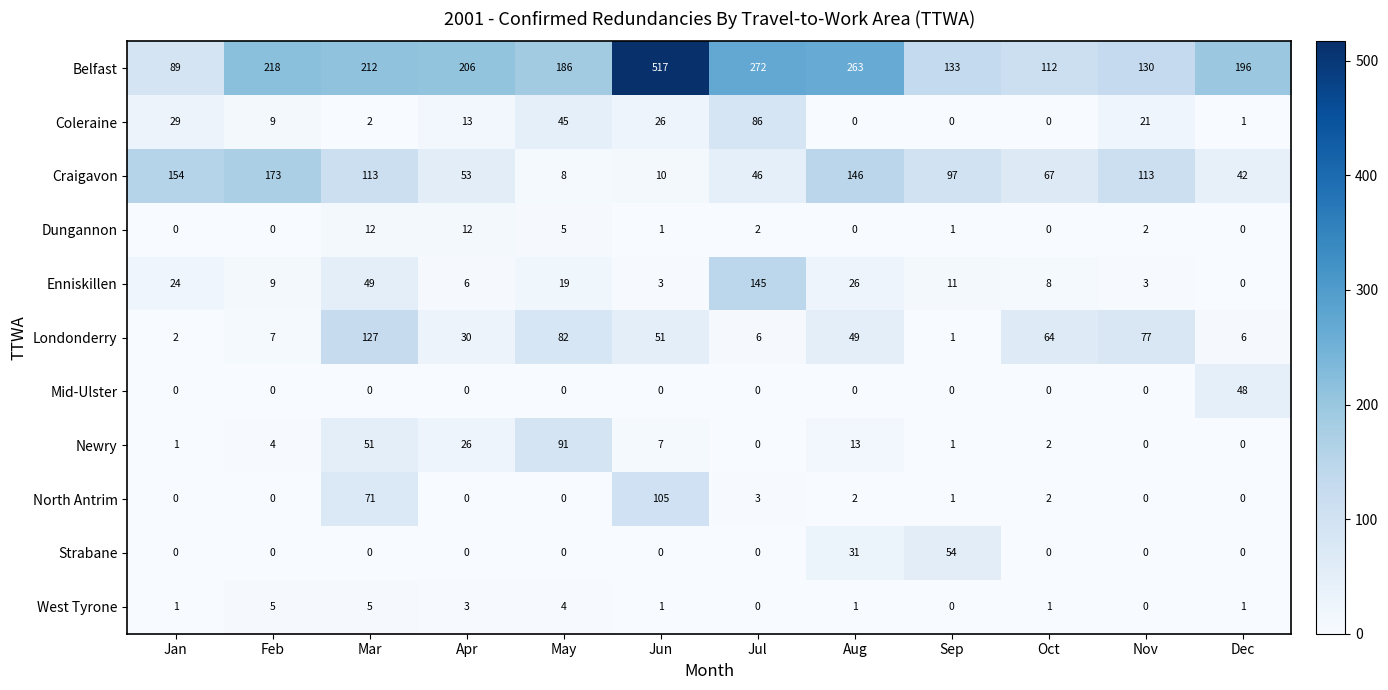

Is it true that West Tyrone equals 3 at Feb?

False